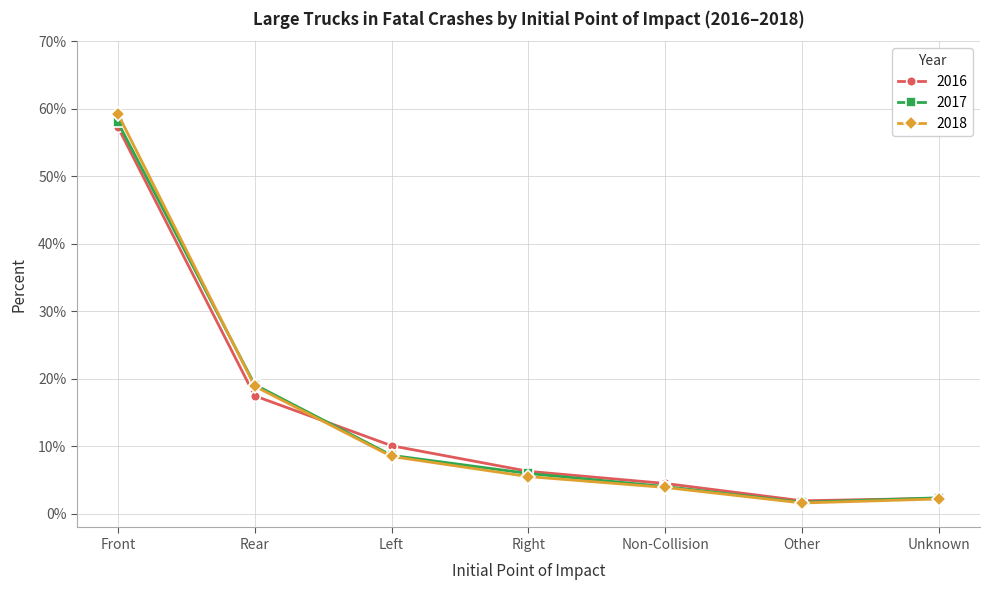

Where do 2018 and 2016 first cross each other?

Rear and Left